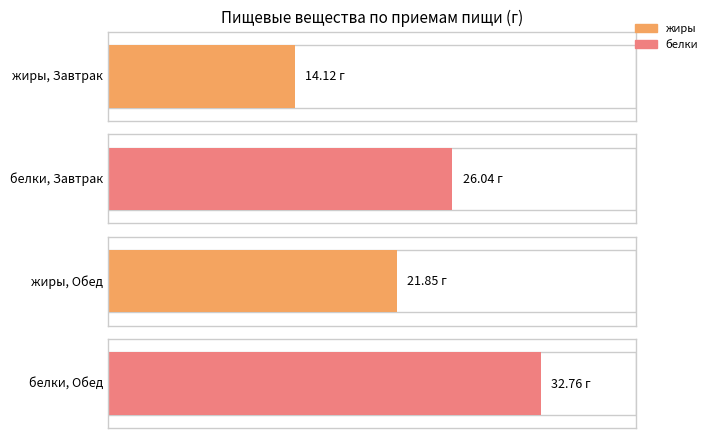

Which series has the largest total across all categories?

белки